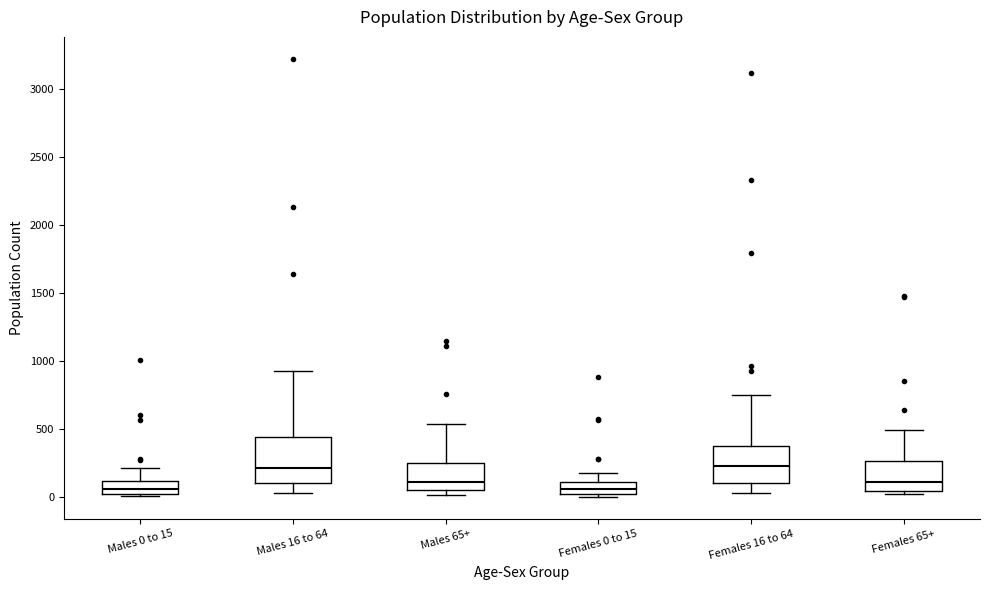

Reading left to right, transcribe this box plot: for each box, give where its median line is, the range the box spans, and where its two whiskers end, as read against the y-axis. The values are not printed on the chart, so give them approximately, as read against the axis.

Males 0 to 15: median 50, box 0 to 100, whiskers 0 (just below the box's lower edge) to 200
Males 16 to 64: median 200, box 100 to 450, whiskers 50 to 950
Males 65+: median 100, box 50 to 250, whiskers 0 to 550
Females 0 to 15: median 50, box 0 to 100, whiskers 0 (just below the box's lower edge) to 150
Females 16 to 64: median 250, box 100 to 400, whiskers 50 to 750
Females 65+: median 100, box 50 to 250, whiskers 0 to 500